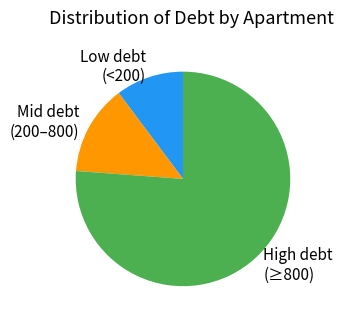

Rank the categories by value from lowest to highest.

Low debt (<200), Mid debt (200–800), High debt (≥800)